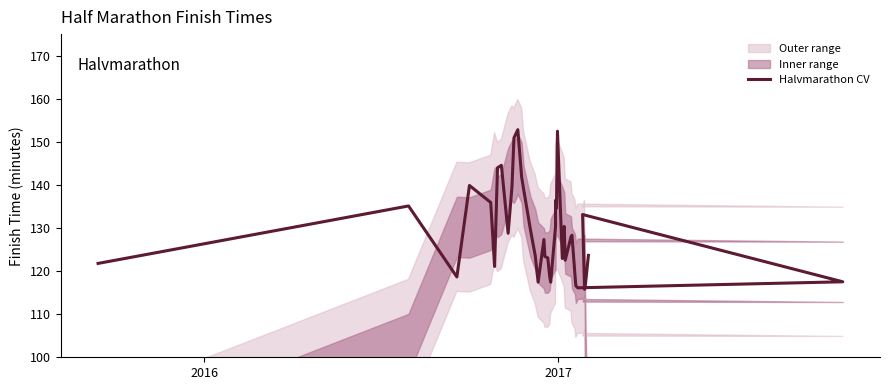

Reading left to right, extract all data points from this chart.

121.8	135.1	118.7	139.9	135.9	121.1	144.0	144.6	128.8	139.7	150.9	152.8	141.8	139.0	129.7	123.6	117.5	127.3	123.4	123.1	118.7	117.4	130.3	136.4	134.6	152.5	122.9	130.4	122.5	128.0	128.3	119.4	116.6	116.1	117.5	133.1	115.8	117.1	123.7